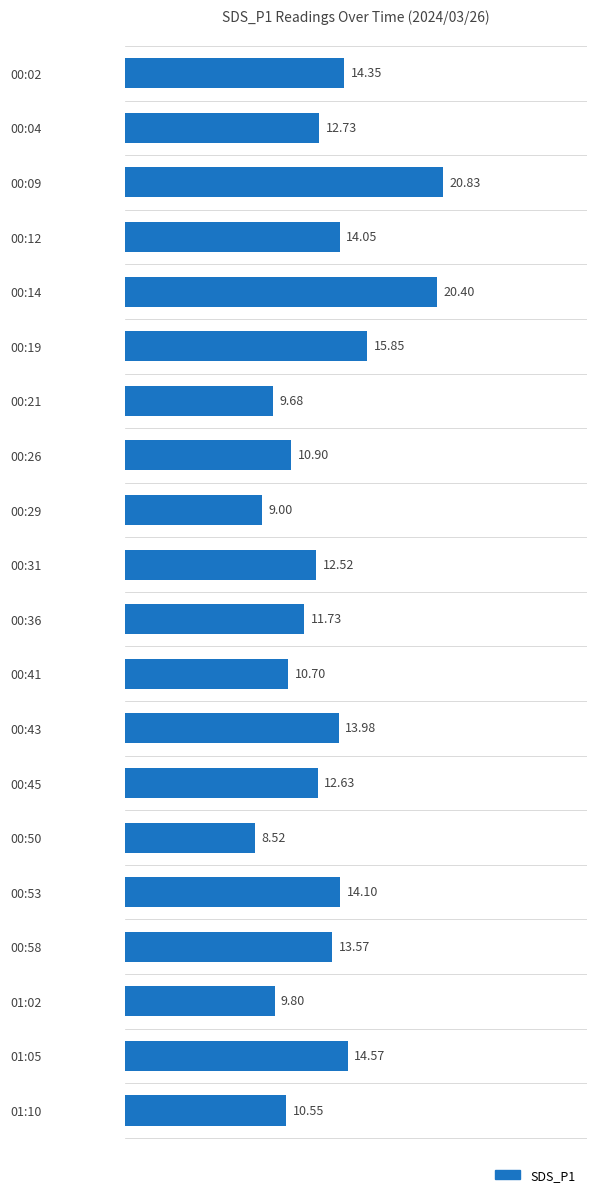

Approximately how many times larger is the value at 01:05 compared to 00:04?

1.1